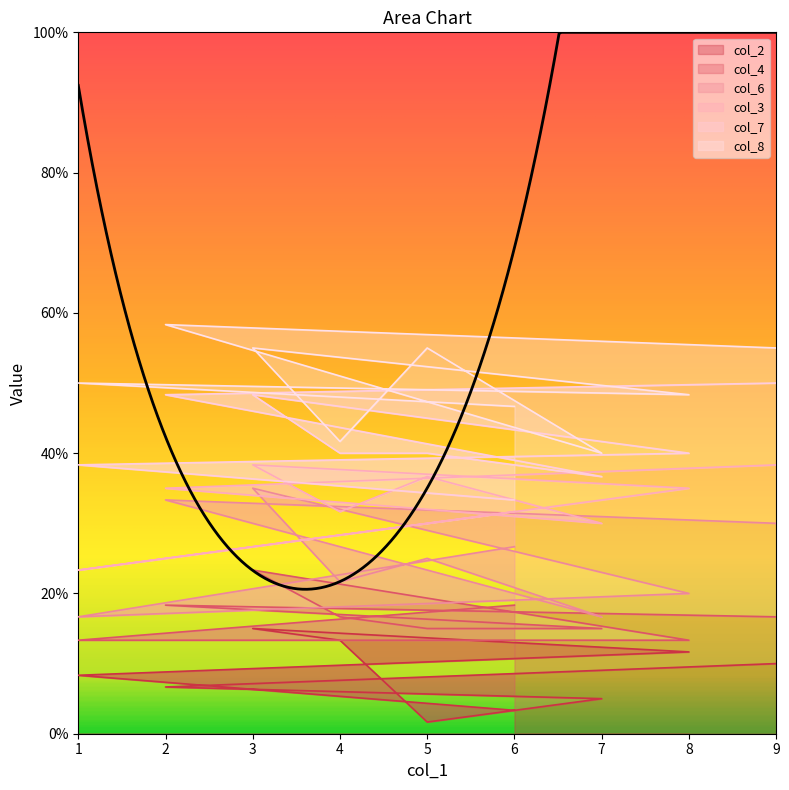

How many interior local valleys does the col_7 series have?

2